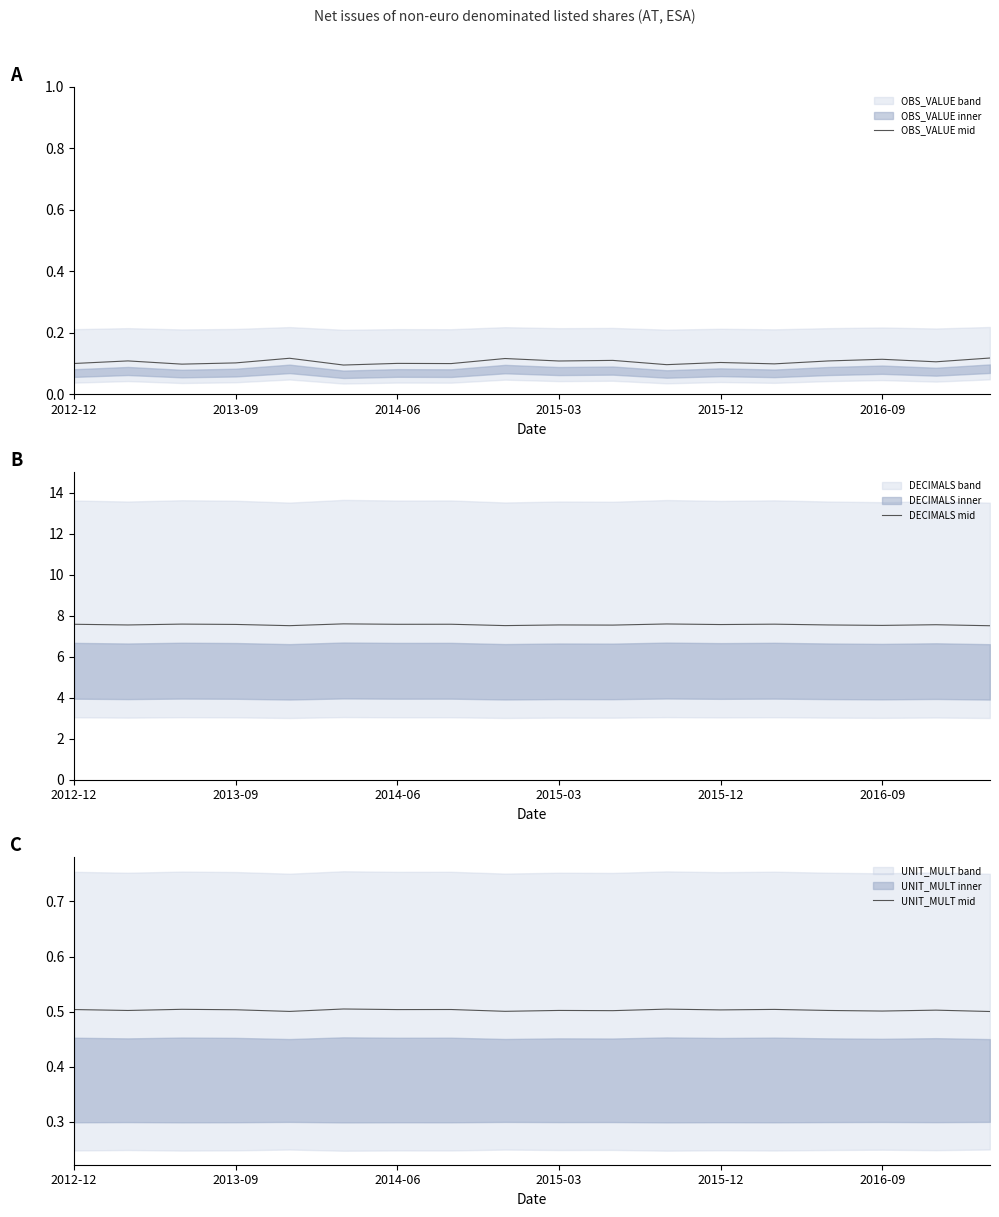

What is the value of the UNIT_MULT mid point at the 5th from the left?

0.5